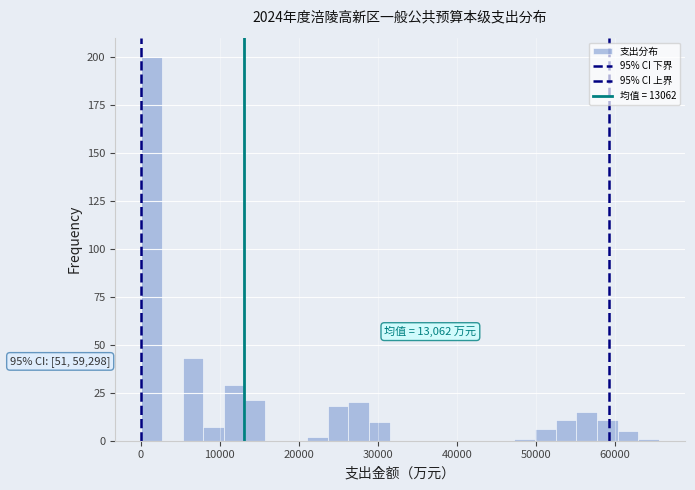

Around what value on the x-axis is the tallest bar? Give the approximate position of its centre, as read against the axis.

1000